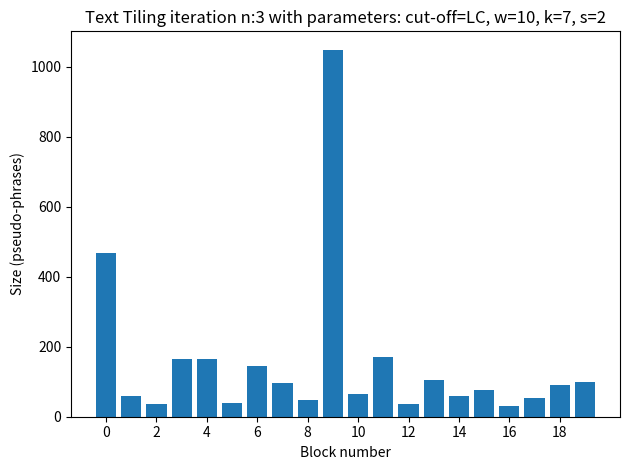

What is the value of the 3rd bar from the left?

36